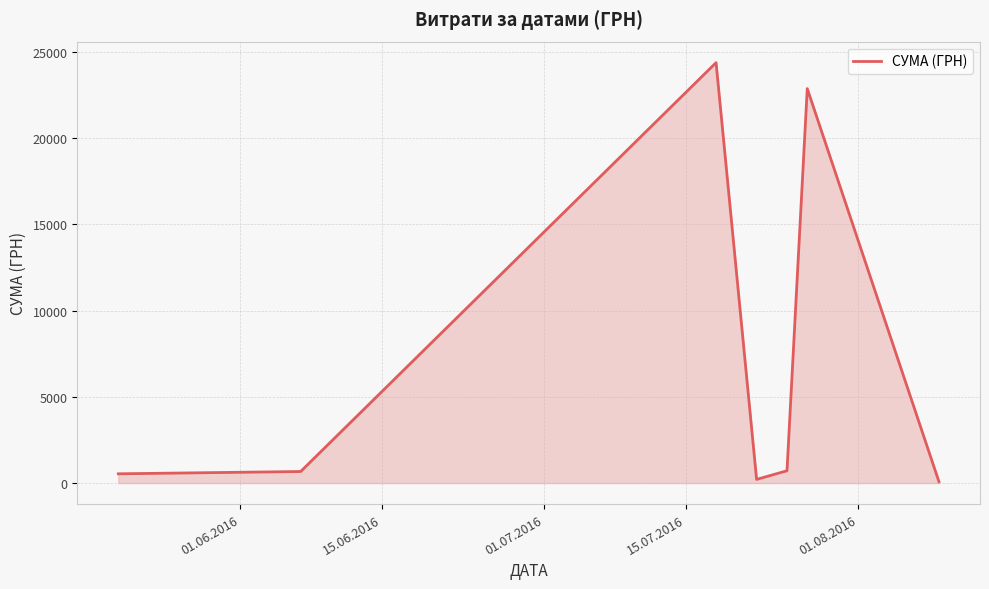

How many interior local peaks (higher than both neighbors) does the data have?

2